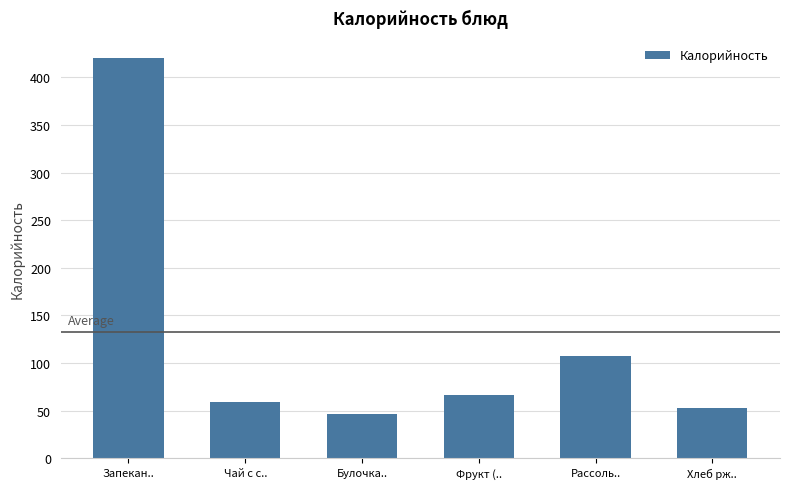

Count the number of data series in this chart.

1